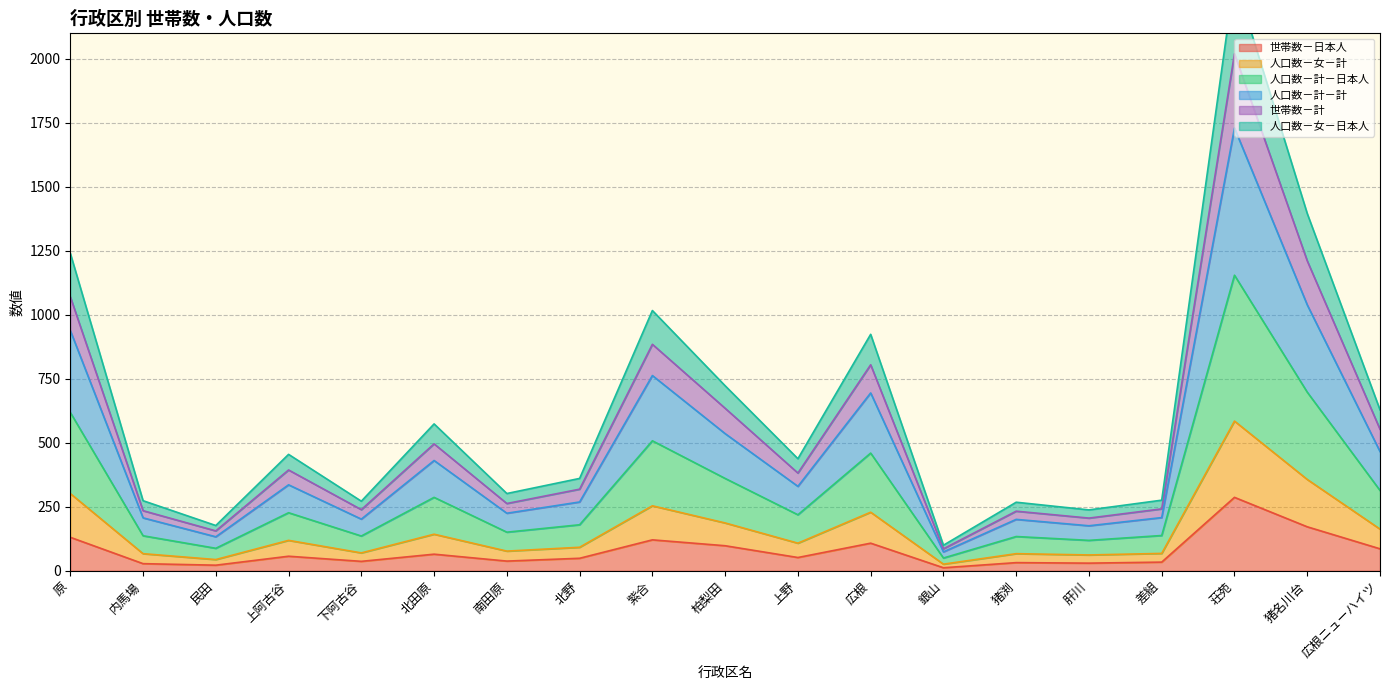

In 人口数－計－日本人, how many points are higher than both neighbors (excluding endpoints)?

6